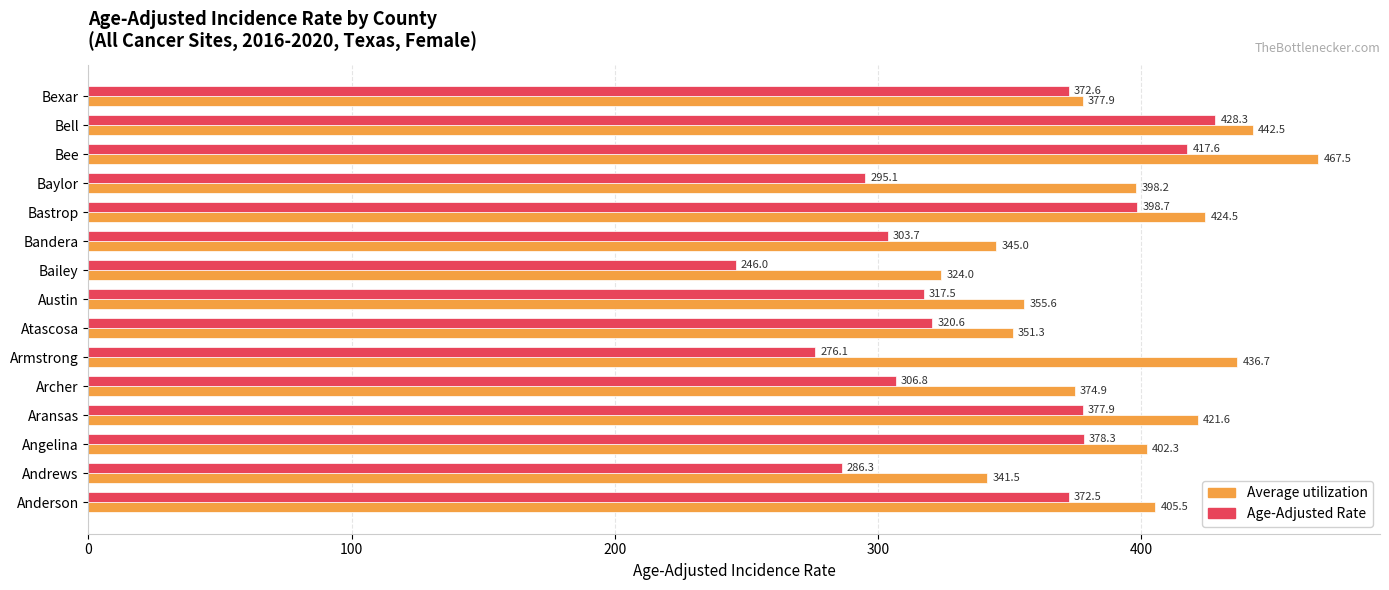

At which label does Average utilization reach its peak?

Bee